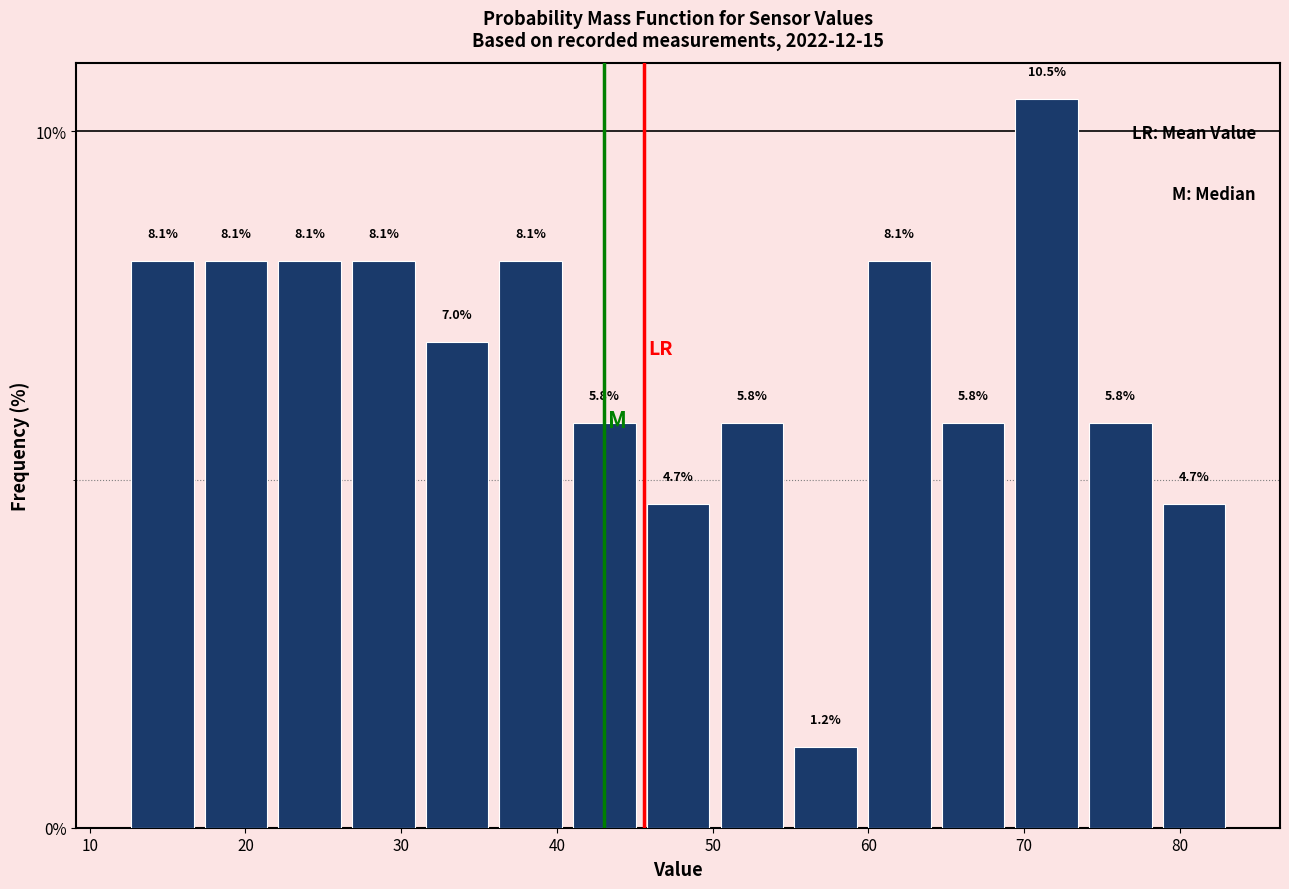

Reading left to right, list every bar in this chart as the range it spans on the x-axis followed by its height. The bar edges are not printed on the chart, so give them approximately, as read against the axis.

12 to 17: 8.1
17 to 22: 8.1
22 to 26: 8.1
26 to 31: 8.1
31 to 36: 7.0
36 to 41: 8.1
41 to 45: 5.8
45 to 50: 4.7
50 to 55: 5.8
55 to 60: 1.2
60 to 64: 8.1
64 to 69: 5.8
69 to 74: 10.5
74 to 79: 5.8
79 to 83: 4.7